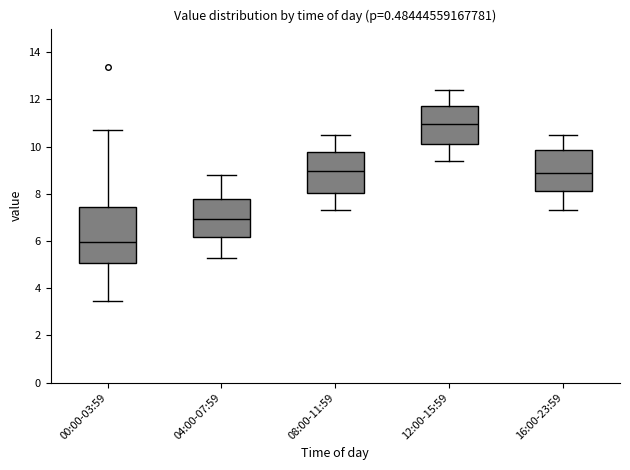

Which box has the lowest median line?

00:00-03:59